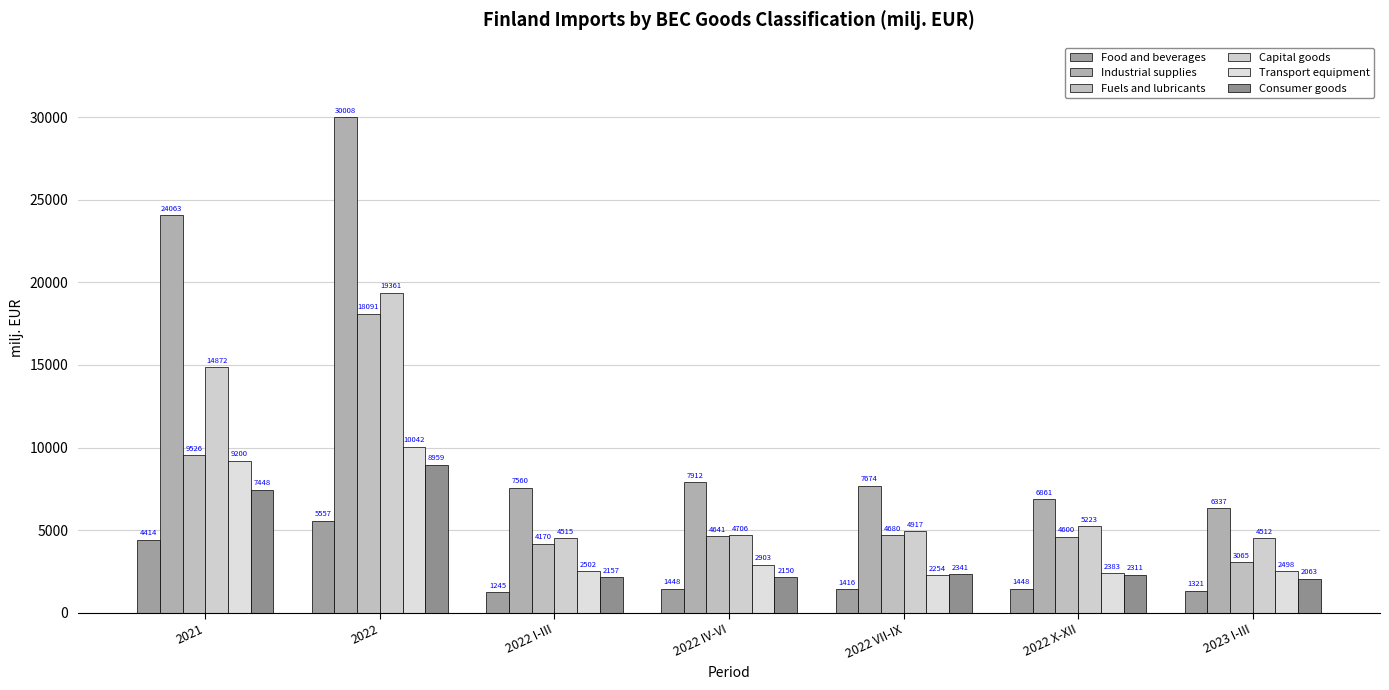

Where does the Industrial supplies series first go above 7674?

2021